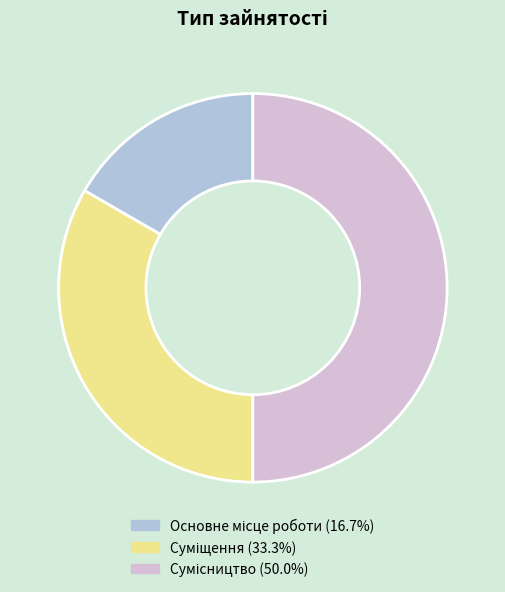

What is the change in value from Основне місце роботи to Суміщення?

+1